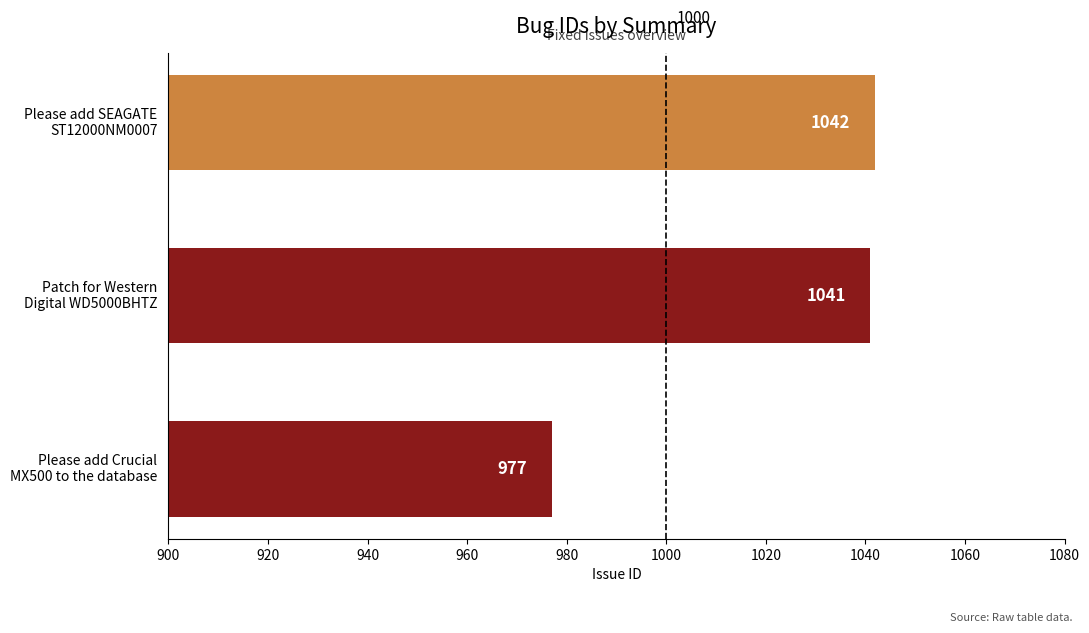

Reading bottom to top, list all the values displayed in this chart.

977	1041	1042